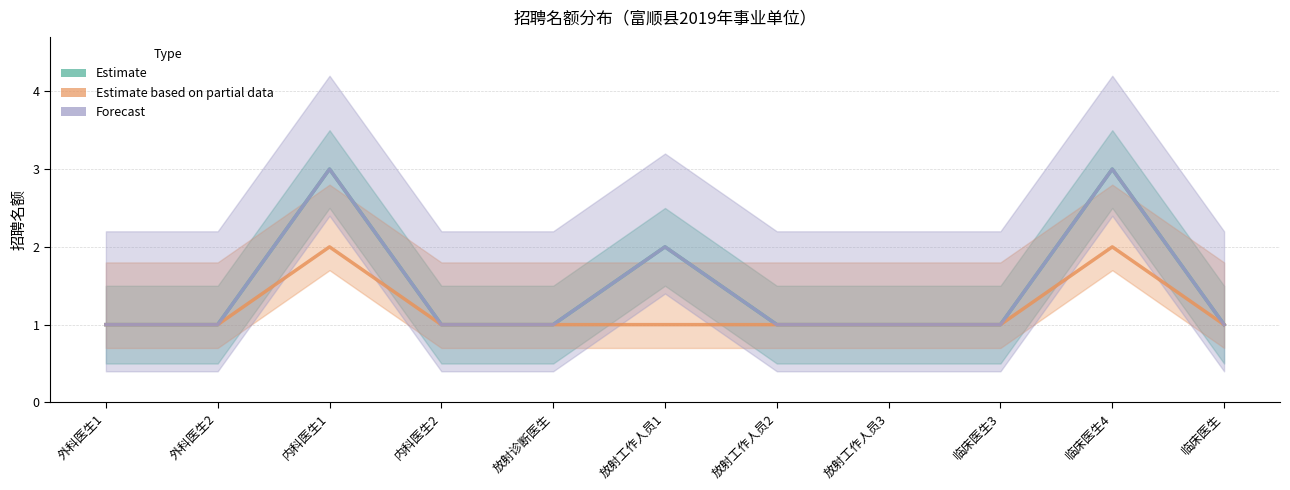

At which category is the sum across all series the highest?

内科医生1